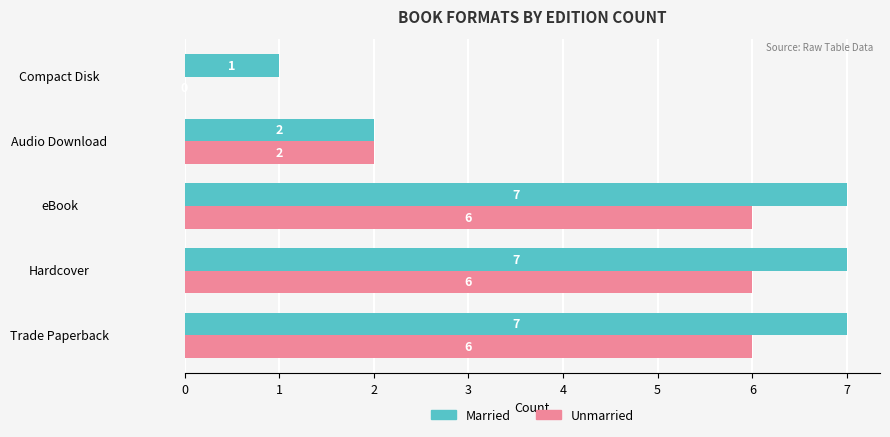

The Unmarried series shows 0 at Compact Disk. True or false?

True